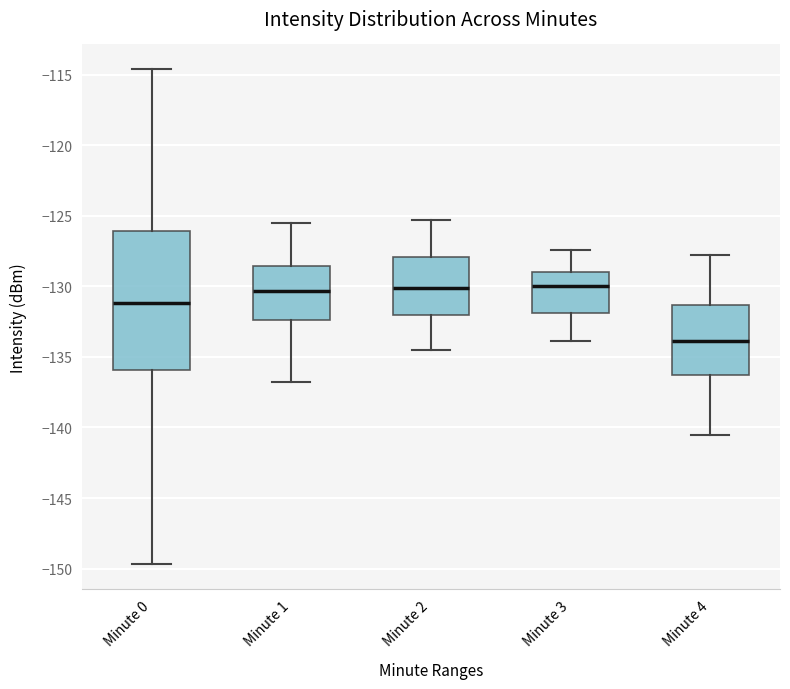

Reading left to right, transcribe this box plot: for each box, give where its median line is, the range the box spans, and where its two whiskers end, as read against the y-axis. The values are not printed on the chart, so give them approximately, as read against the axis.

Minute 0: median -131.0, box -136.0 to -126.0, whiskers -149.5 to -114.5
Minute 1: median -130.5, box -132.5 to -128.5, whiskers -137.0 to -125.5
Minute 2: median -130.0, box -132.0 to -128.0, whiskers -134.5 to -125.5
Minute 3: median -130.0, box -132.0 to -129.0, whiskers -134.0 to -127.5
Minute 4: median -134.0, box -136.0 to -131.5, whiskers -140.5 to -128.0